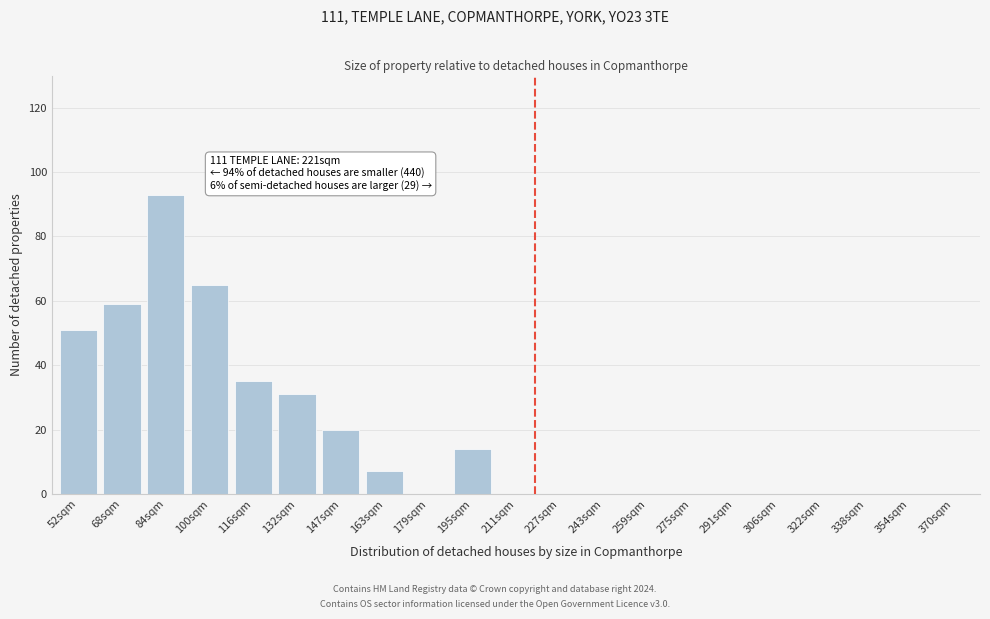

Reading left to right, what are all the values shown in this chart?

52sqm=51	68sqm=59	84sqm=93	100sqm=65	116sqm=35	132sqm=31	147sqm=20	163sqm=7	179sqm=0	195sqm=14	211sqm=0	227sqm=0	243sqm=0	259sqm=0	275sqm=0	291sqm=0	306sqm=0	322sqm=0	338sqm=0	354sqm=0	370sqm=0